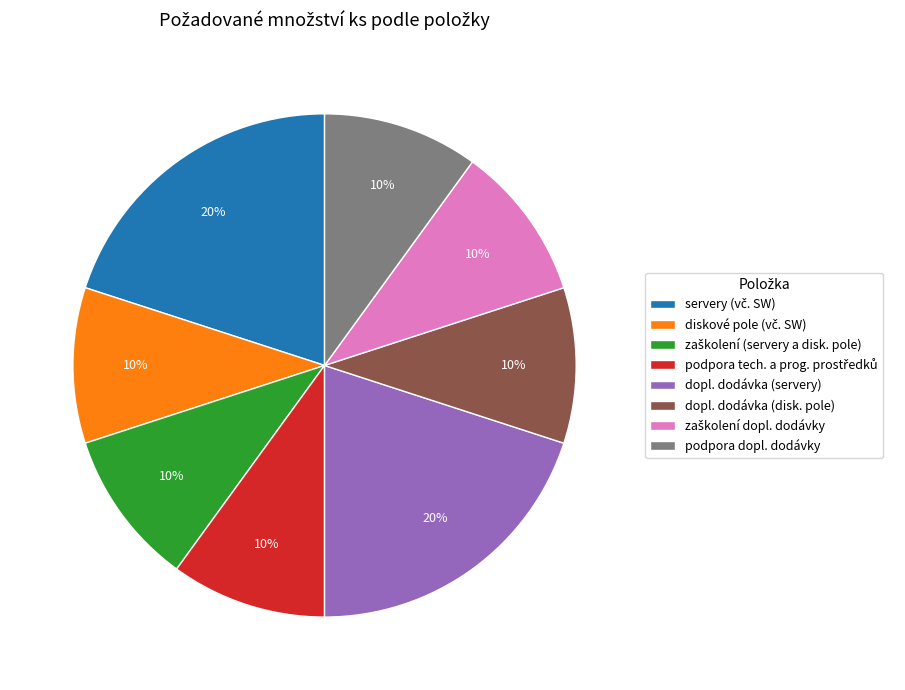

Does dopl. dodávka (servery) account for over 50% of the chart?

No